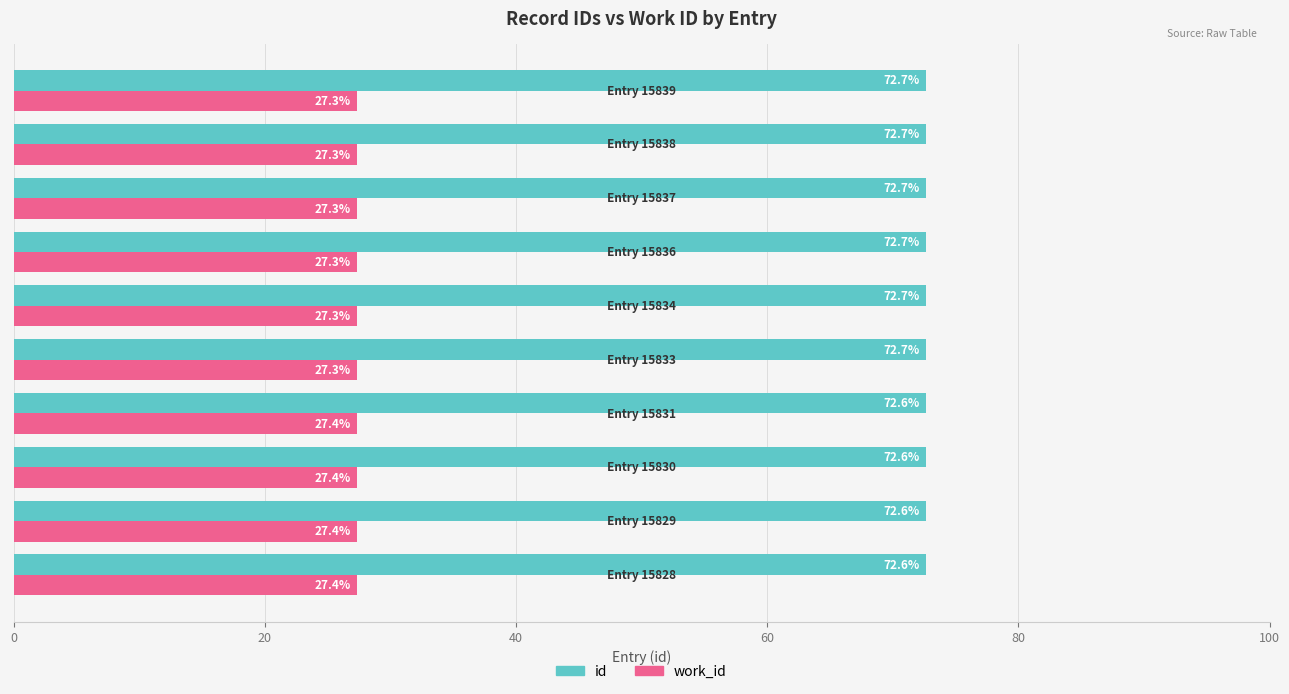

What are all the series names shown in the legend?

id, work_id